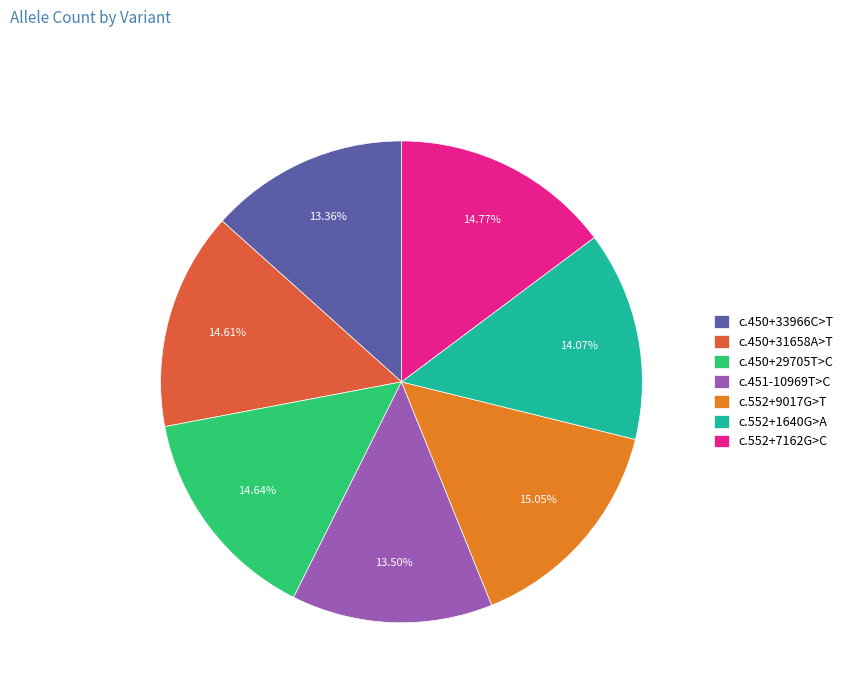

To the nearest percent, what is the difference between the c.450+33966C>T and c.450+31658A>T slice percentages?

1%